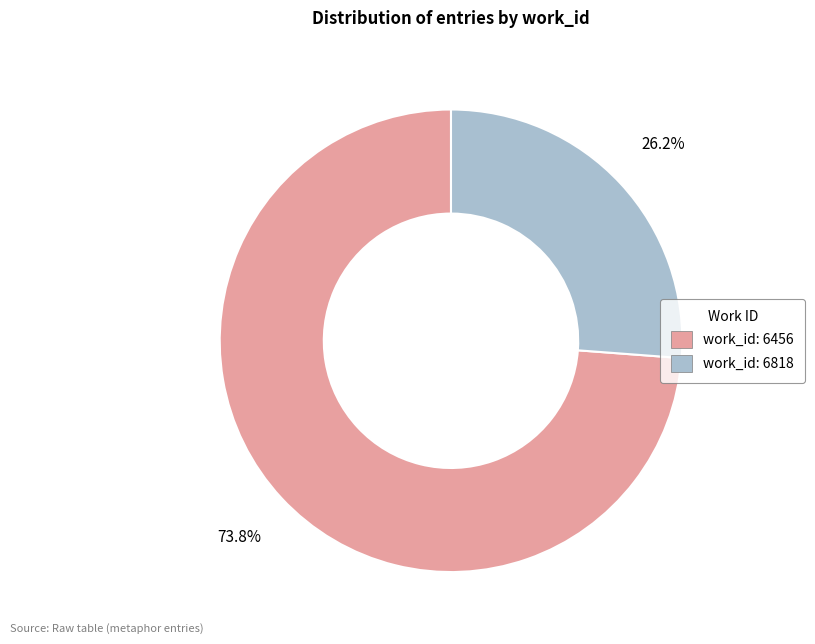

How many slices are in this pie chart?

2